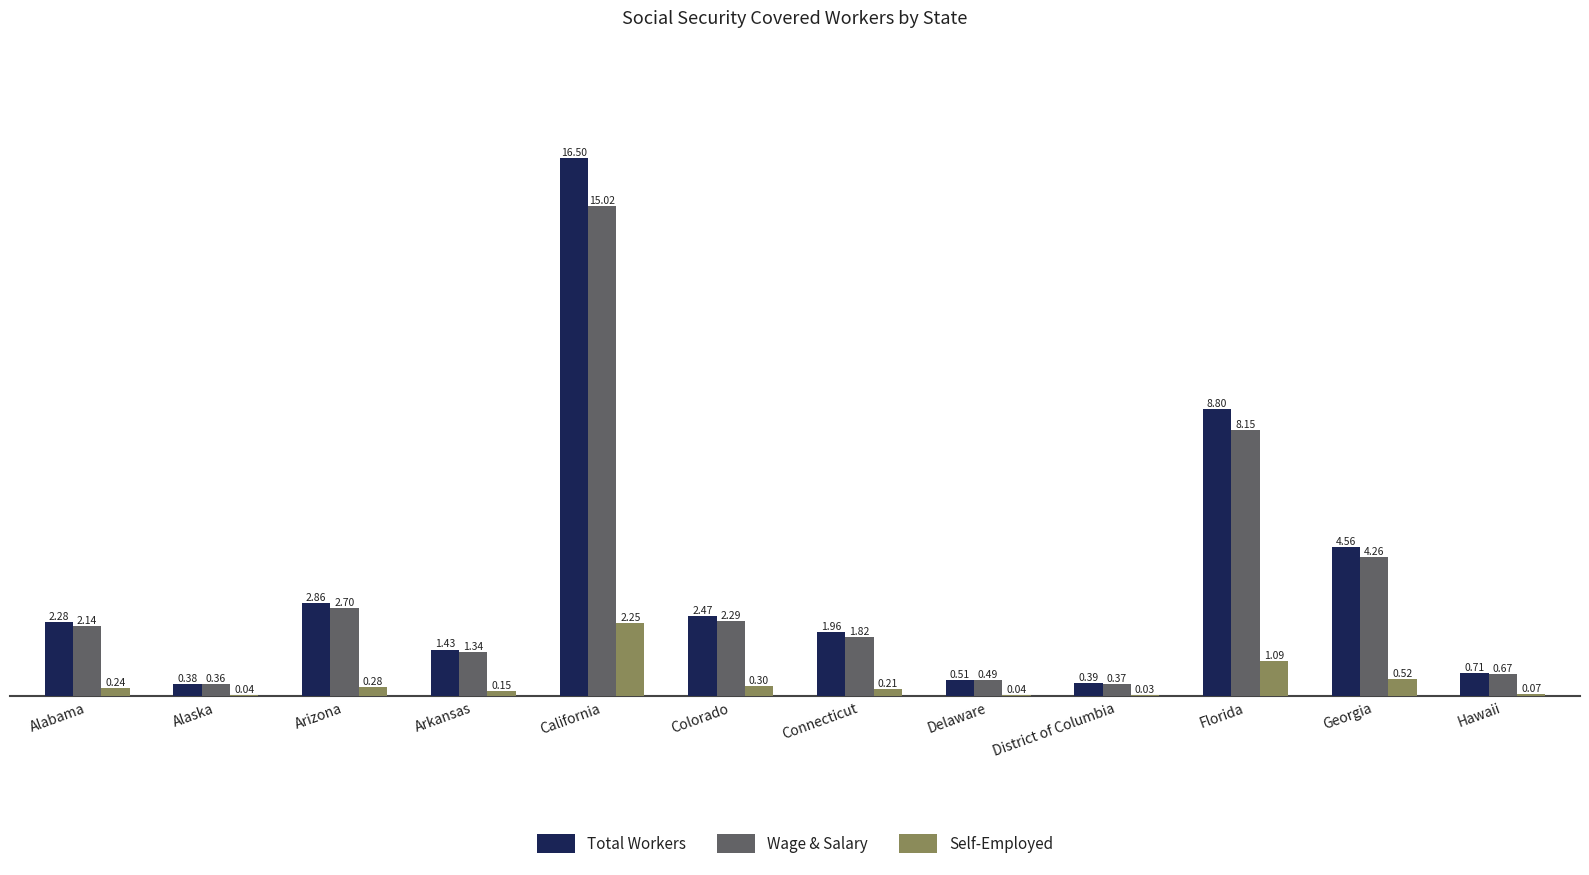

How many groups of bars are there?

12